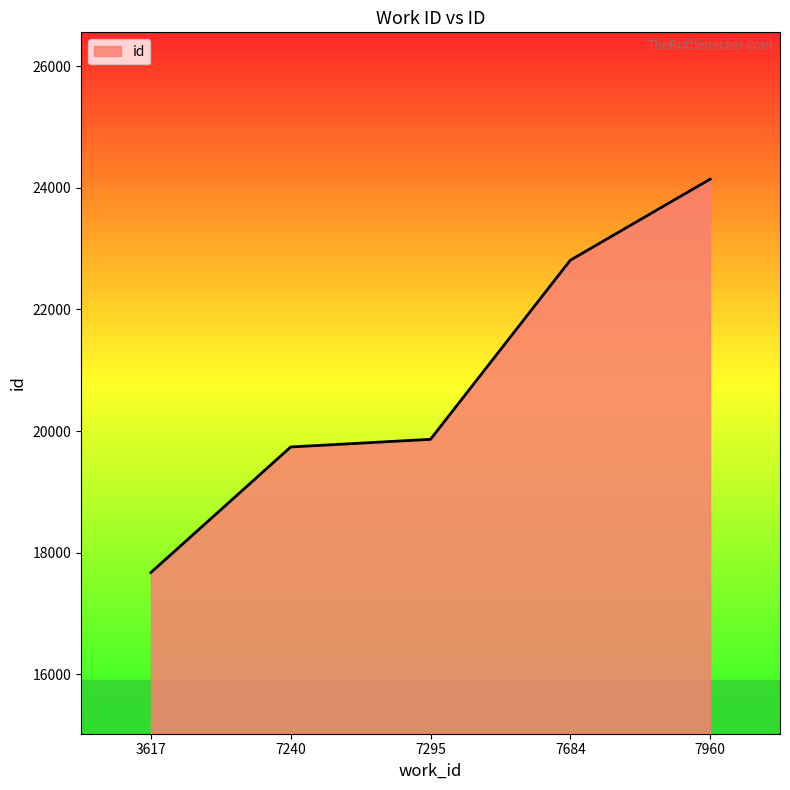

What is the minimum value shown in the chart?

17674